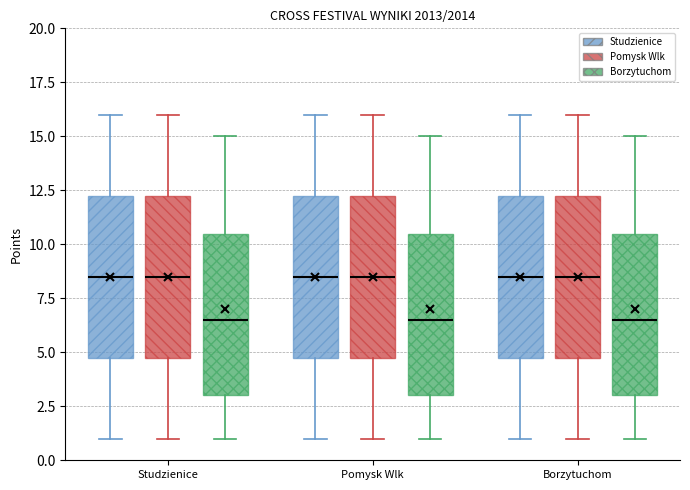

Reading left to right, transcribe this box plot: for each box, give where its median line is, the range the box spans, and where its two whiskers end, as read against the y-axis. The values are not printed on the chart, so give them approximately, as read against the axis.

Studzienice (Studzienice): median 8.5, box 5.0 to 12.5, whiskers 1.0 to 16.0
Studzienice (Pomysk Wlk): median 8.5, box 5.0 to 12.5, whiskers 1.0 to 16.0
Studzienice (Borzytuchom): median 6.5, box 3.0 to 10.5, whiskers 1.0 to 15.0
Pomysk Wlk (Studzienice): median 8.5, box 5.0 to 12.5, whiskers 1.0 to 16.0
Pomysk Wlk (Pomysk Wlk): median 8.5, box 5.0 to 12.5, whiskers 1.0 to 16.0
Pomysk Wlk (Borzytuchom): median 6.5, box 3.0 to 10.5, whiskers 1.0 to 15.0
Borzytuchom (Studzienice): median 8.5, box 5.0 to 12.5, whiskers 1.0 to 16.0
Borzytuchom (Pomysk Wlk): median 8.5, box 5.0 to 12.5, whiskers 1.0 to 16.0
Borzytuchom (Borzytuchom): median 6.5, box 3.0 to 10.5, whiskers 1.0 to 15.0